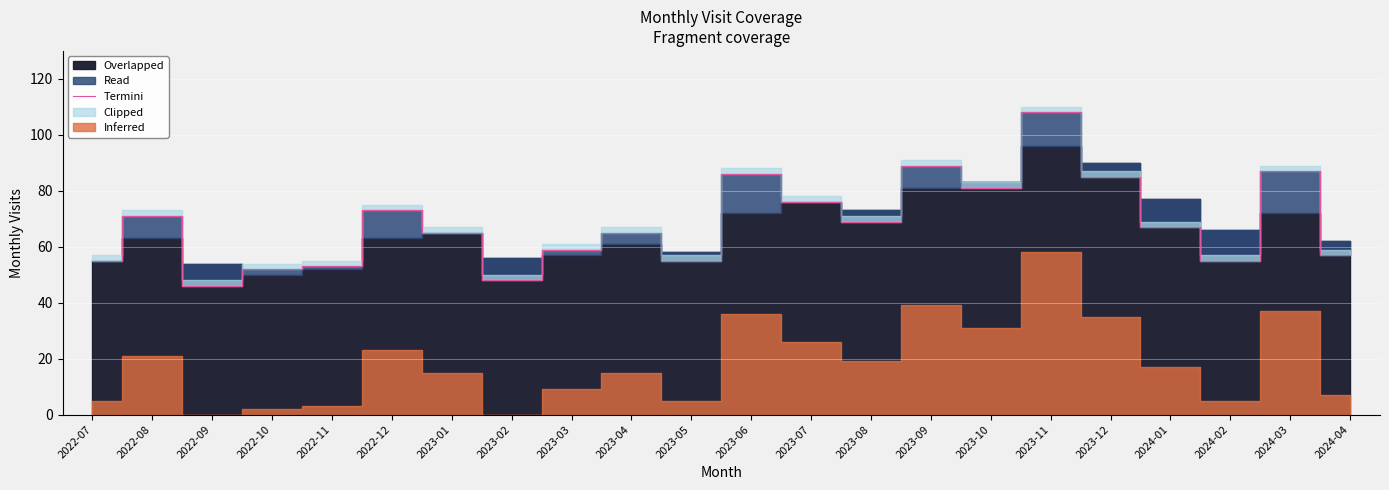

Reading left to right, extract all data points from this chart.

2022-07=55	2022-08=71	2022-09=46	2022-10=52	2022-11=53	2022-12=73	2023-01=65	2023-02=48	2023-03=59	2023-04=65	2023-05=55	2023-06=86	2023-07=76	2023-08=69	2023-09=89	2023-10=81	2023-11=108	2023-12=85	2024-01=67	2024-02=55	2024-03=87	2024-04=57